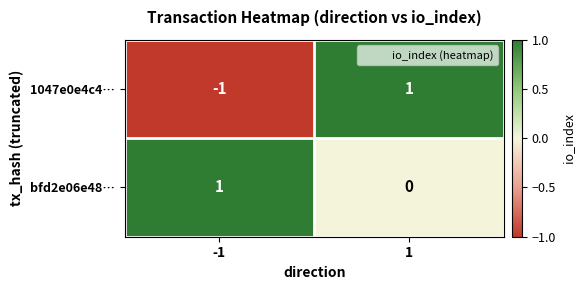

What is the difference between the highest and lowest values at 1?

1